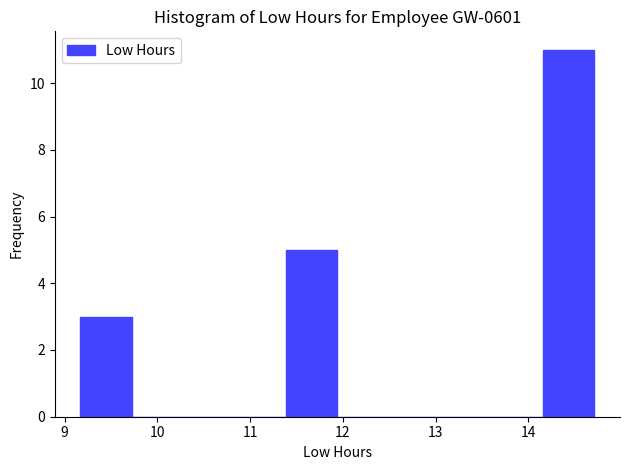

Reading left to right, transcribe this chart: for each bar, give the range it covers on the x-axis and its height. Neither the bar edges nor the heights are printed on the chart, so give them approximately, as read against the axes.

9.2 to 9.7: 3
9.7 to 10.3: 0
10.3 to 10.8: 0
10.8 to 11.4: 0
11.4 to 11.9: 5
11.9 to 12.5: 0
12.5 to 13.0: 0
13.0 to 13.6: 0
13.6 to 14.2: 0
14.2 to 14.7: 11